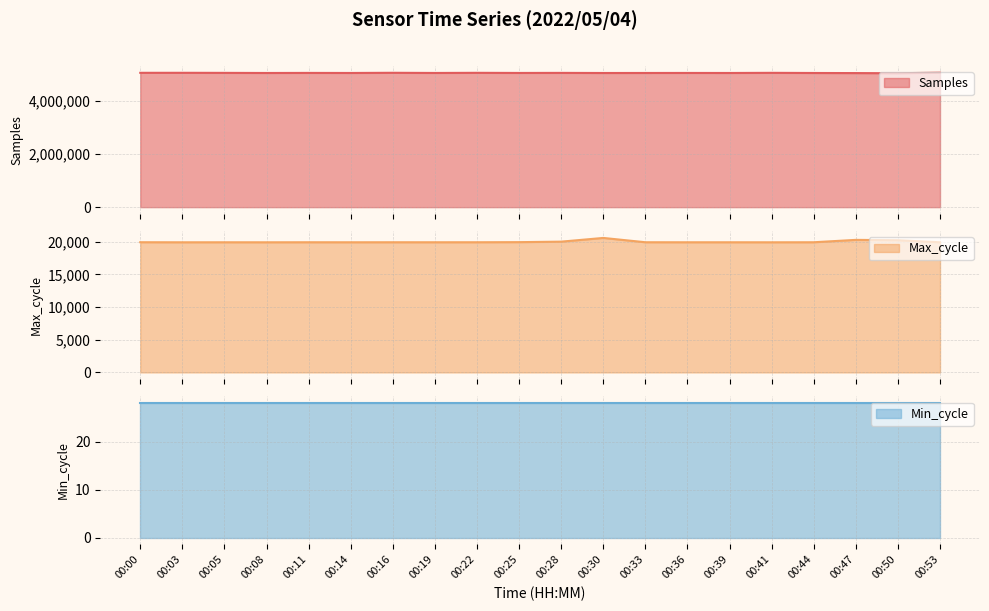

True or false: Samples has more than 0 points higher than both neighbors.

True